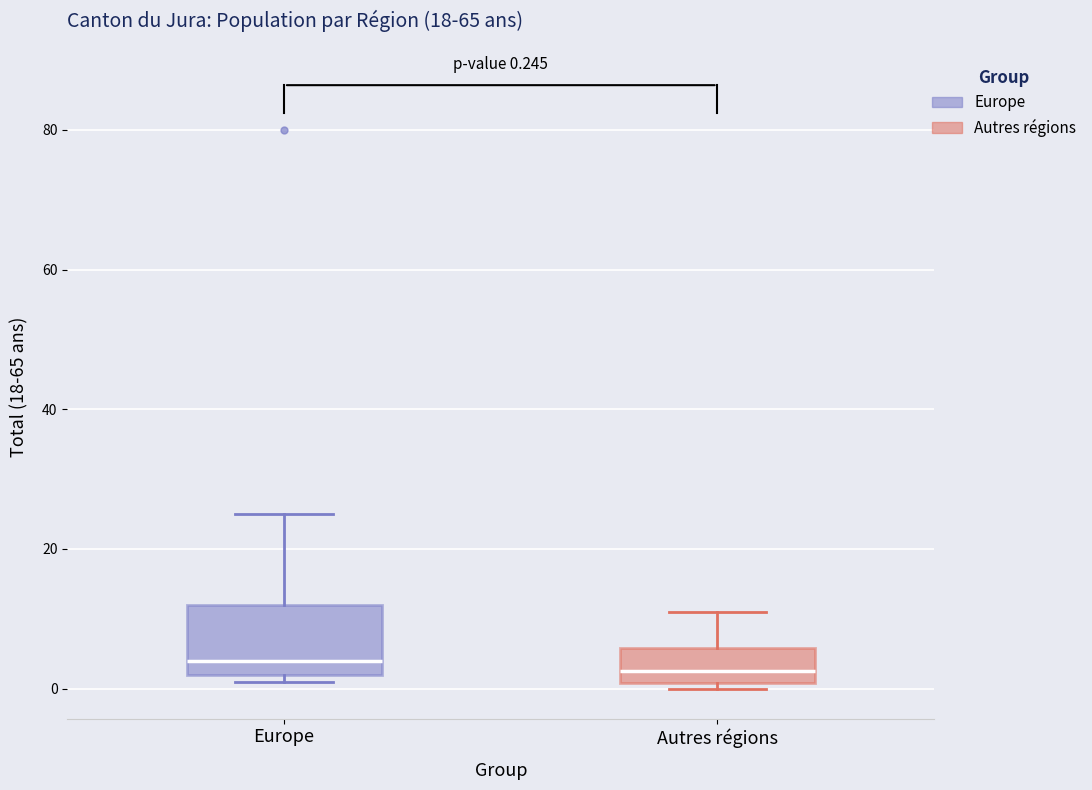

Which box is the tallest, from its lower edge to its upper edge?

Europe